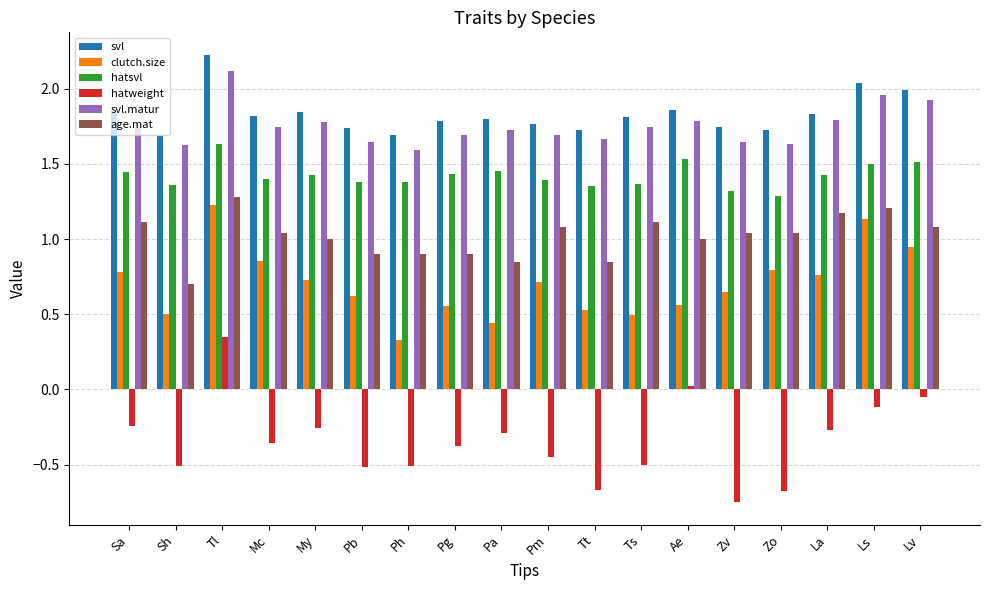

What is the average value of the clutch.size series?

0.7